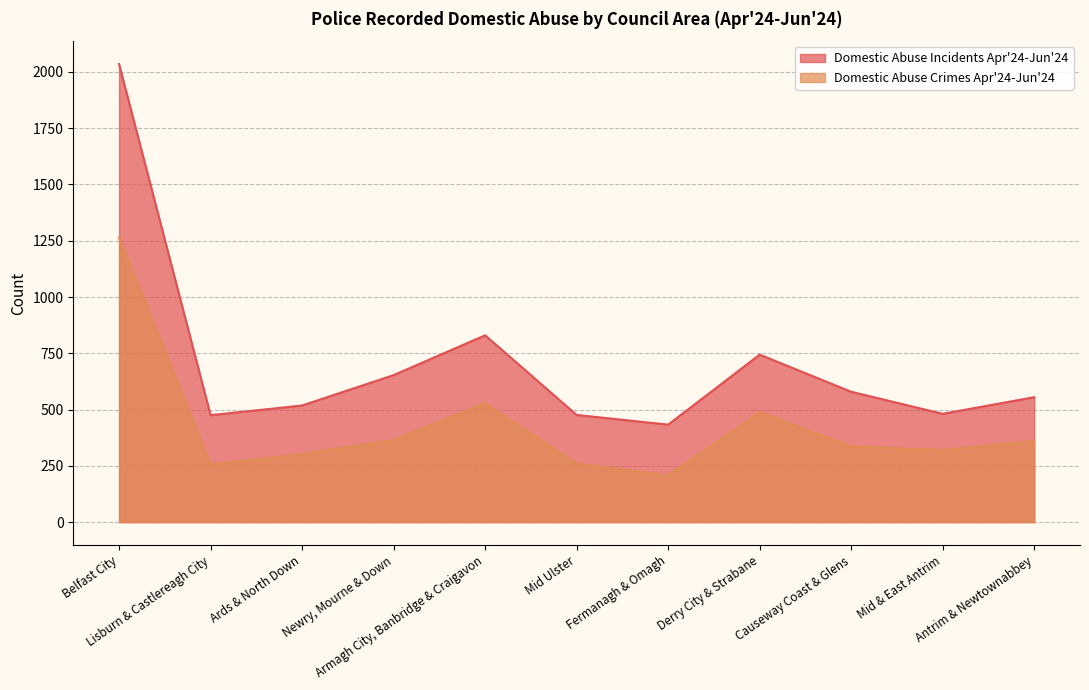

How many data points in Domestic Abuse Crimes Apr'24-Jun'24 are less than 336?

5